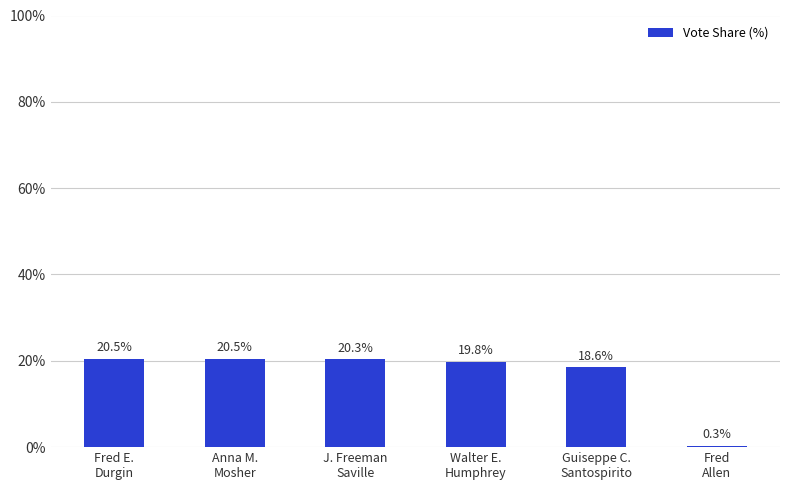

The chart shows a value of 20.3 at J. Freeman
Saville. True or false?

True